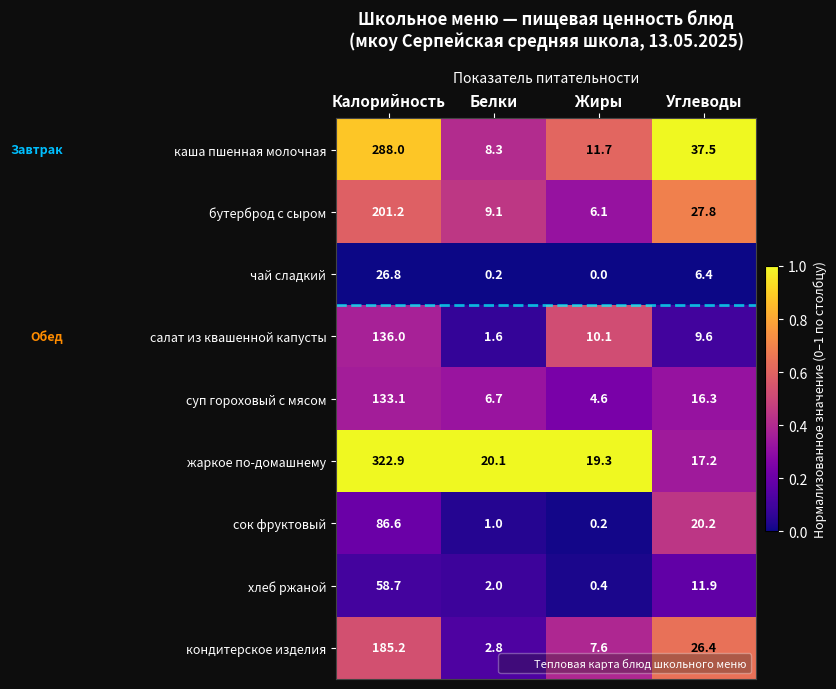

Count the number of categories in the chart.

4